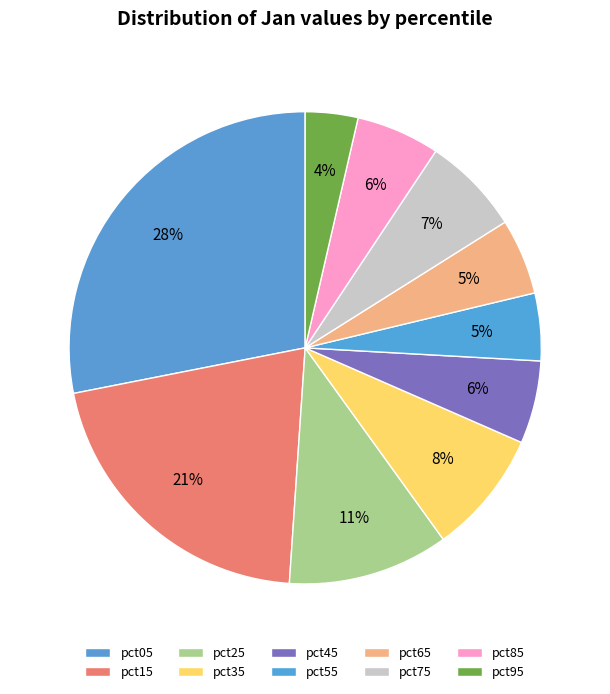

To the nearest percent, what is the average slice percentage?

10%